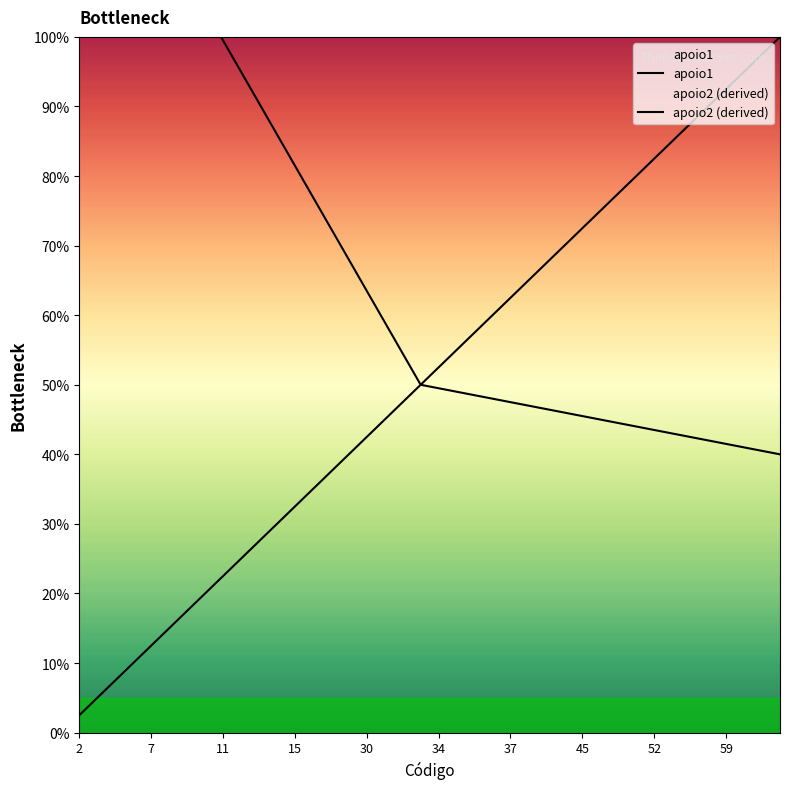

What is the maximum value for apoio1?

100.0